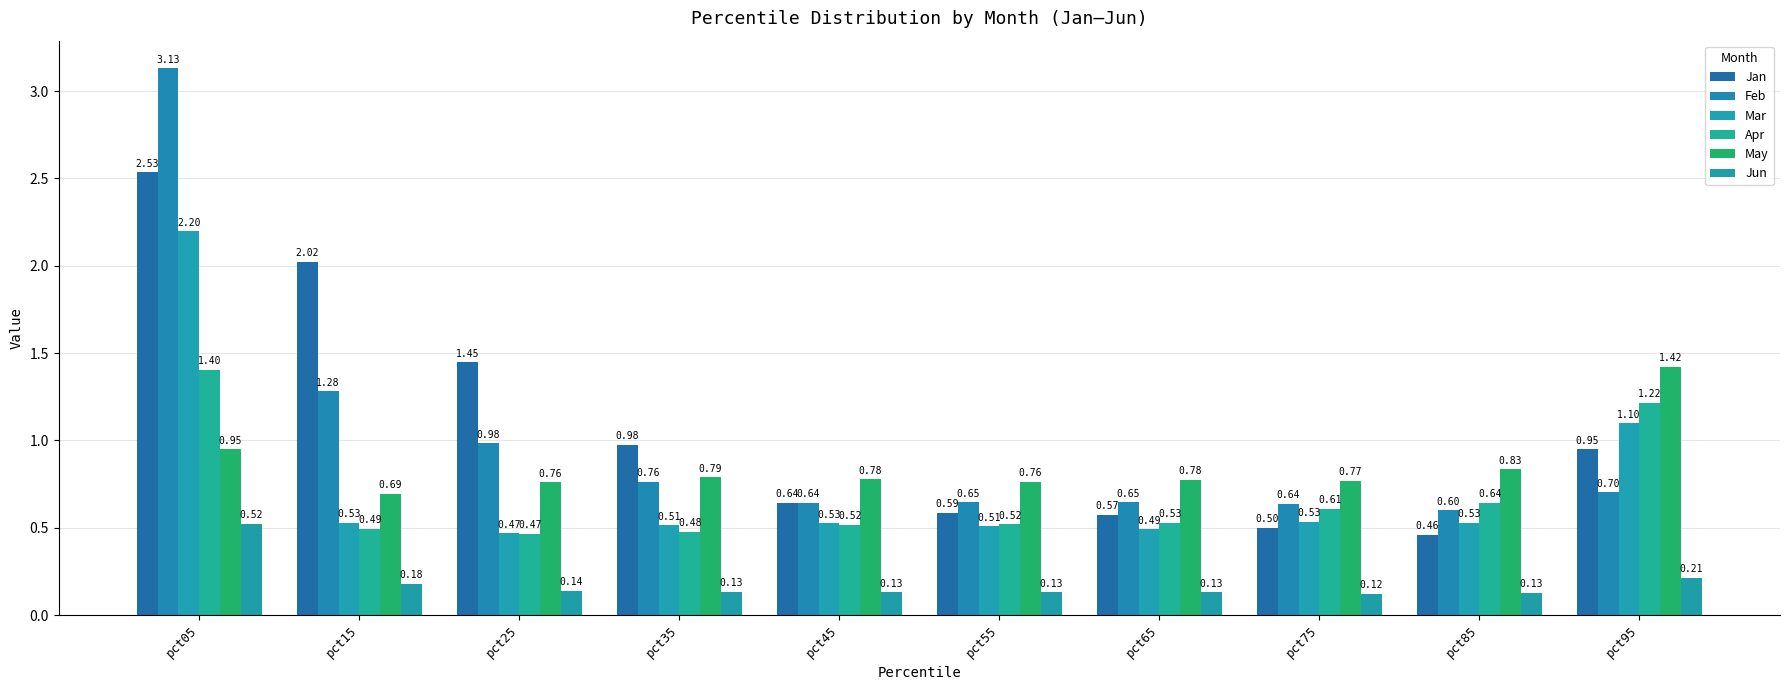

At which label is May closest to 1?

pct05